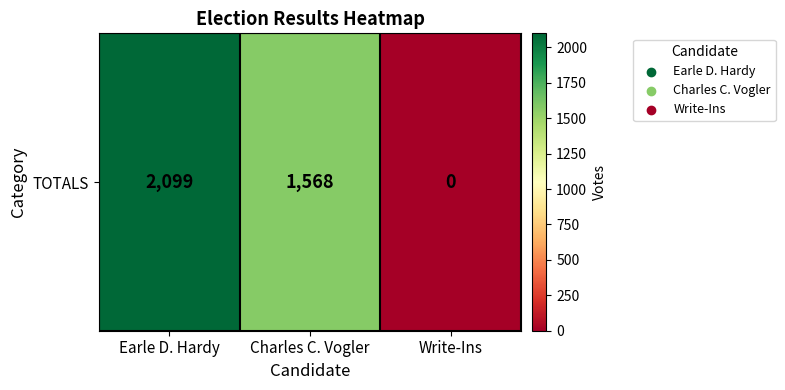

Which has a higher value, Earle D. Hardy or Write-Ins?

Earle D. Hardy